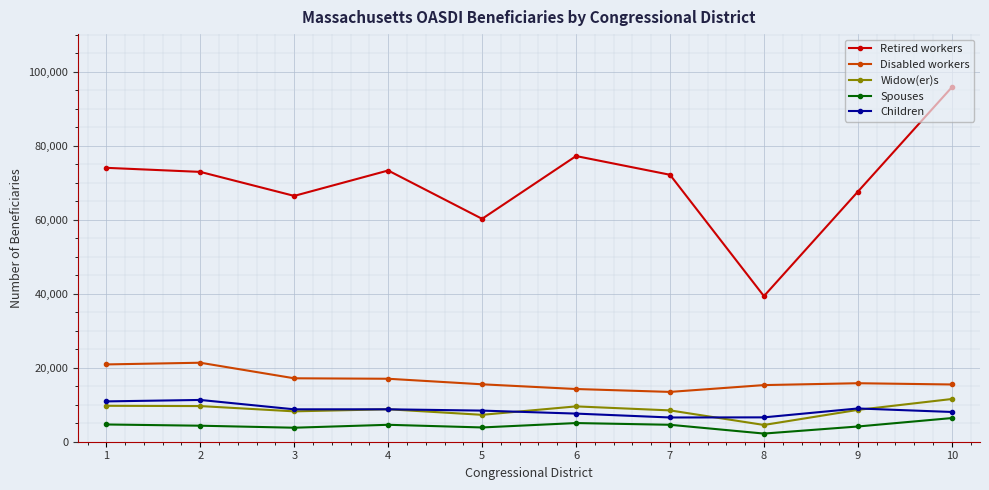

What is the difference between the Children values at 10 and 6?

439